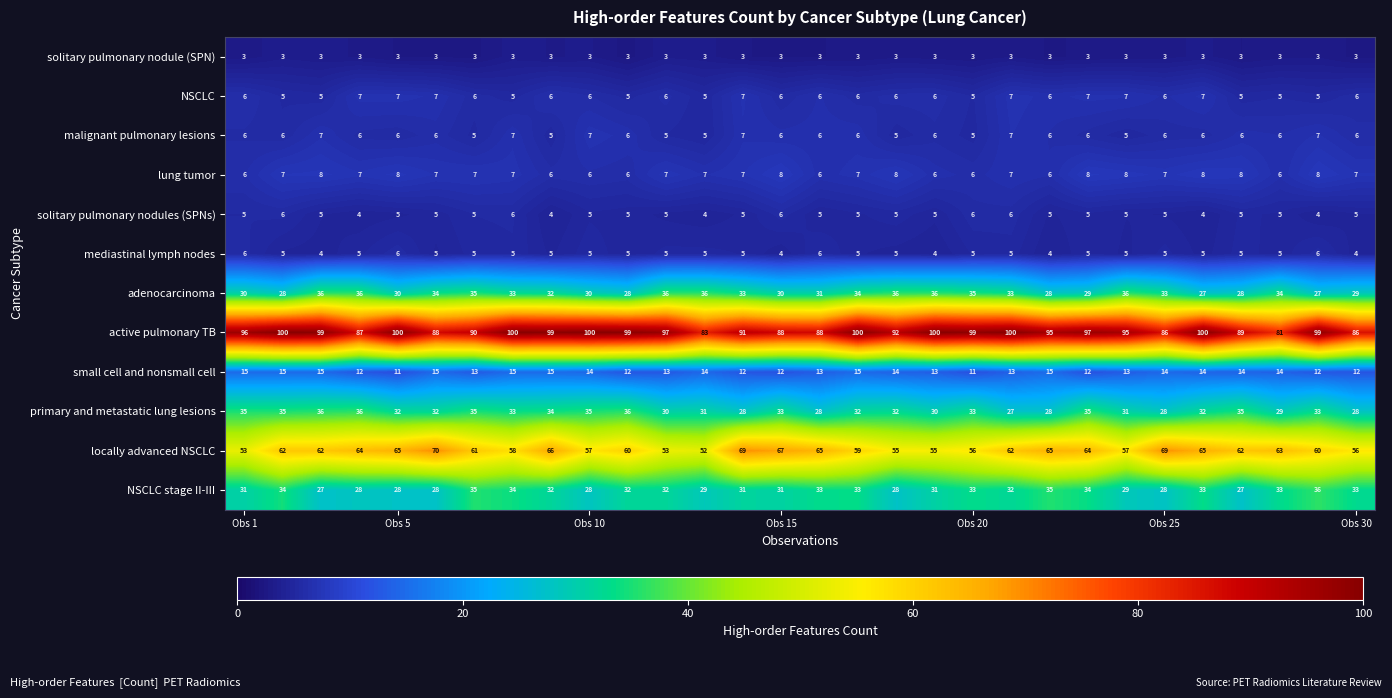

At how many categories does at least one series exceed 33?

30